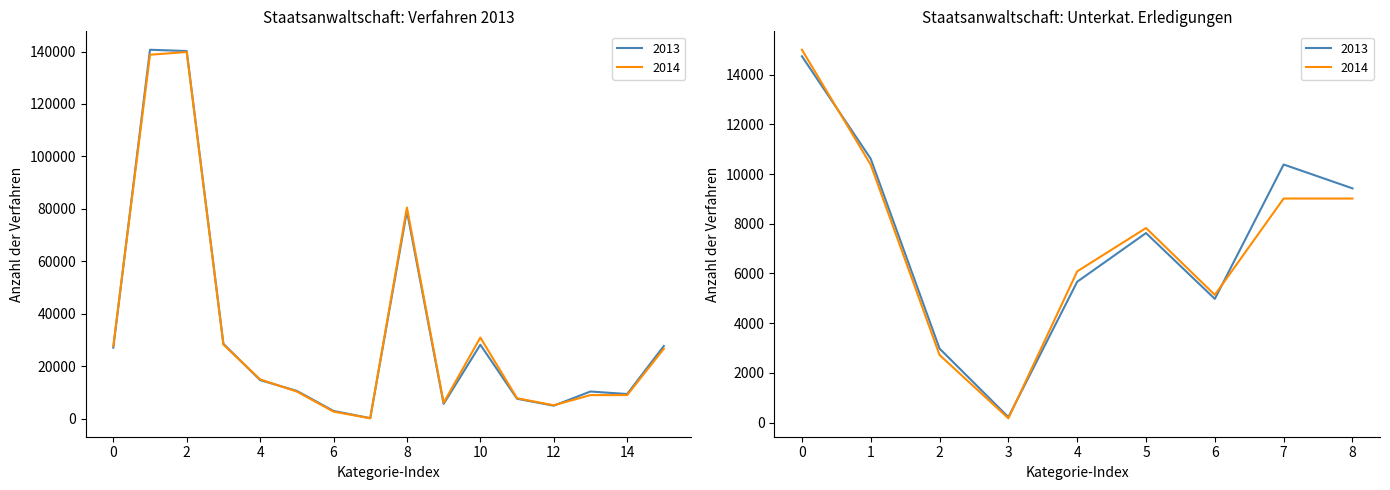

Is it true that 2013 equals 72550 at Neuzugänge?

False